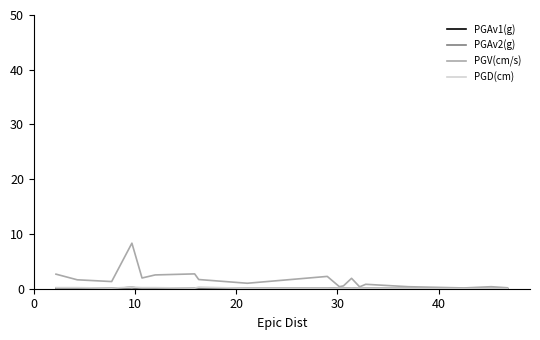

What is the sum of all PGV(cm/s) values?

32.1